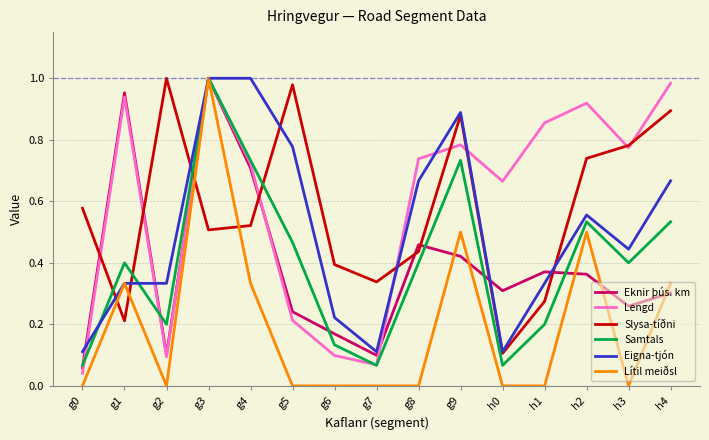

Which series has the largest total across all categories?

Lengd